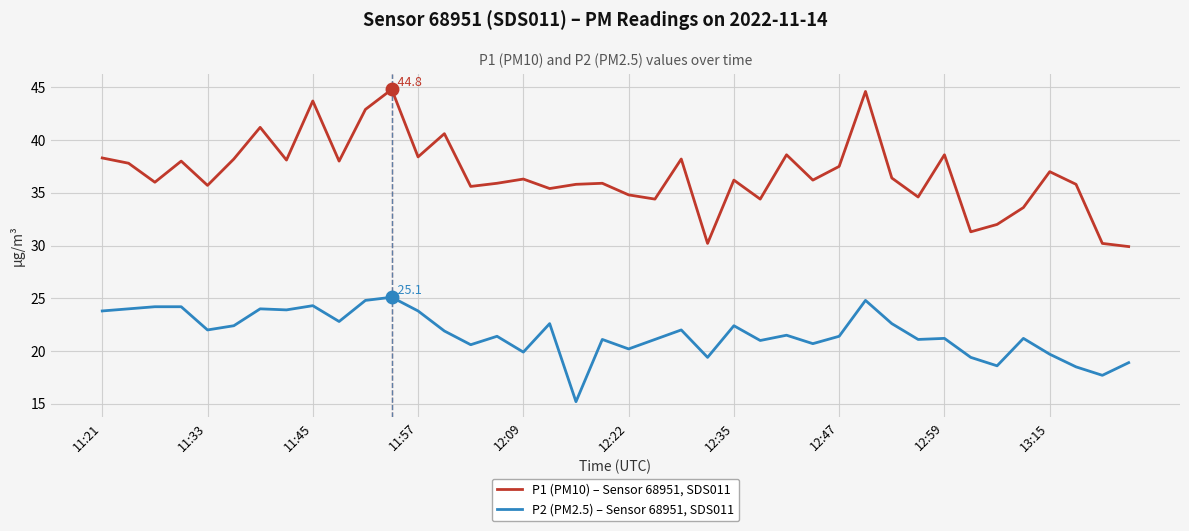

True or false: P1 (PM10) – Sensor 68951, SDS011 and P2 (PM2.5) – Sensor 68951, SDS011 cross at least once.

False